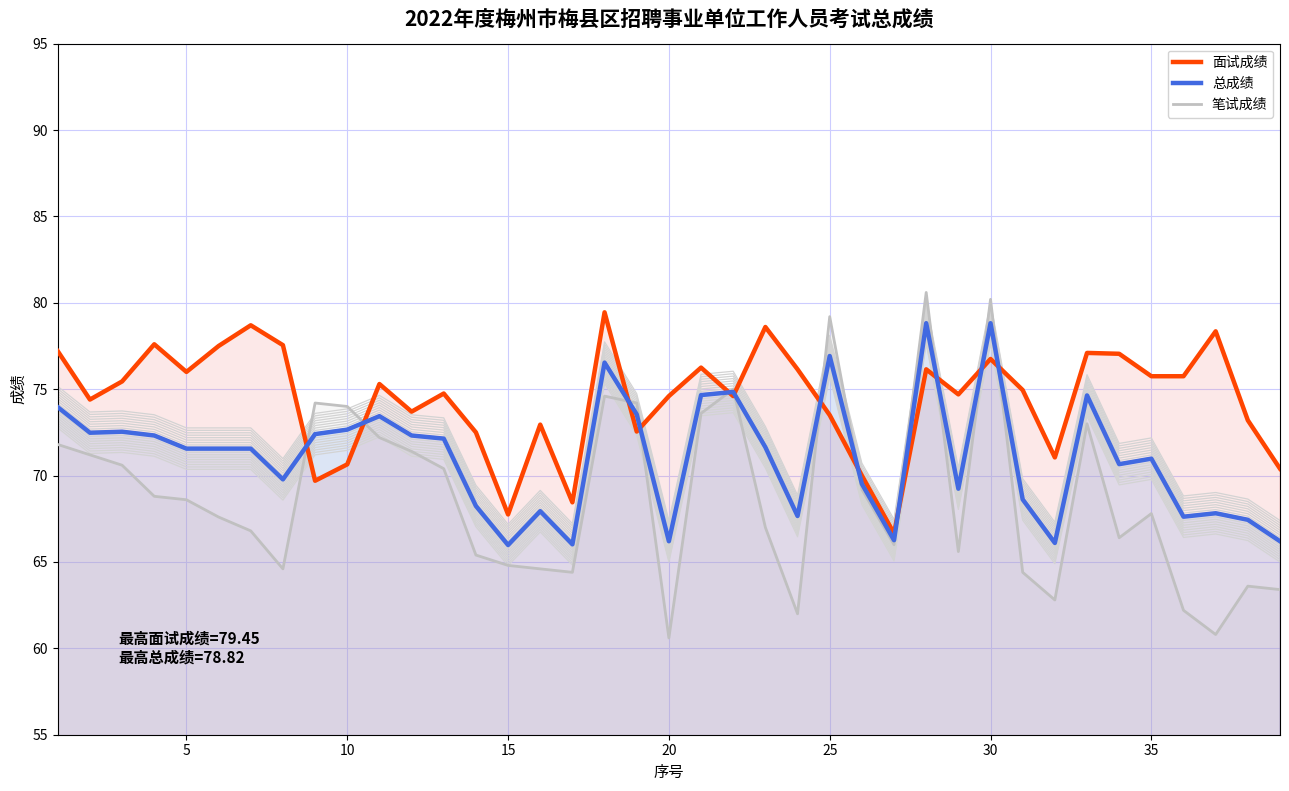

What are all the series names shown in the legend?

面试成绩, 总成绩, 笔试成绩